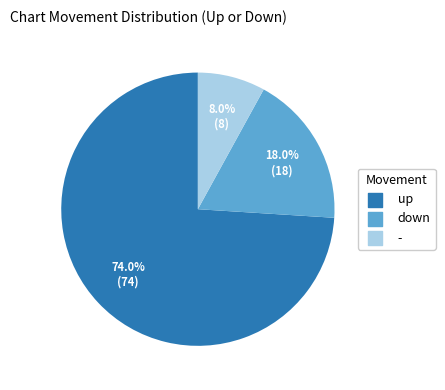

Between up and -, which is larger?

up